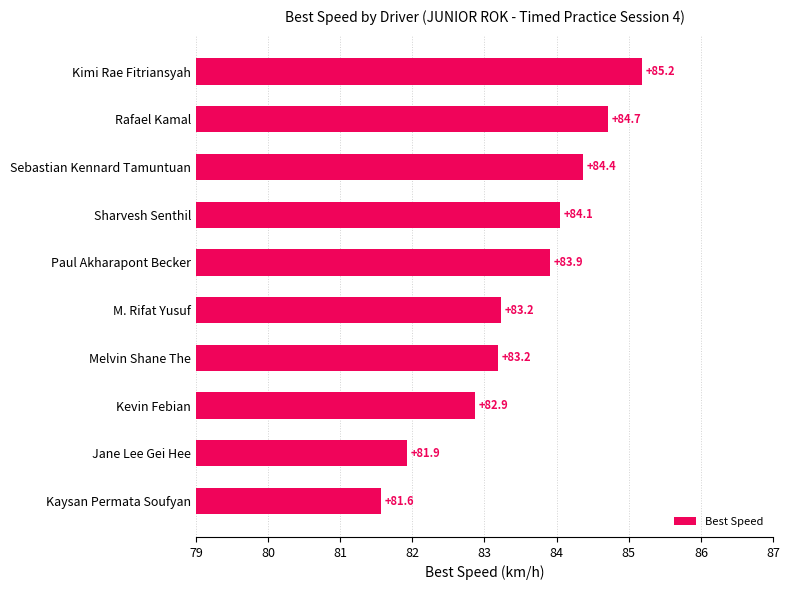

True or false: the data shows 37.5 at Paul Akharapont Becker.

False